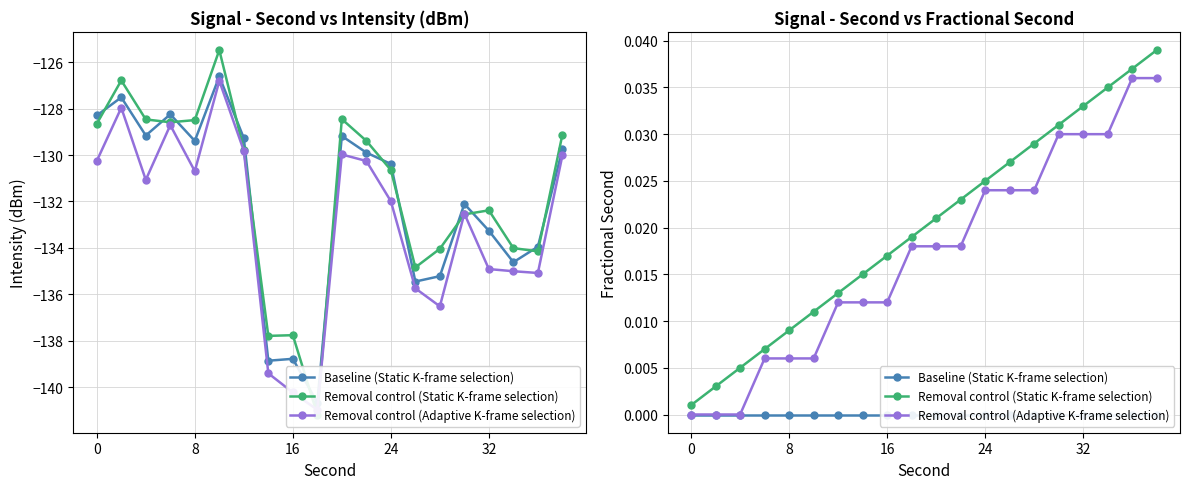

True or false: Removal control (Adaptive K-frame selection) and Baseline (Static K-frame selection) intersect in this chart.

False